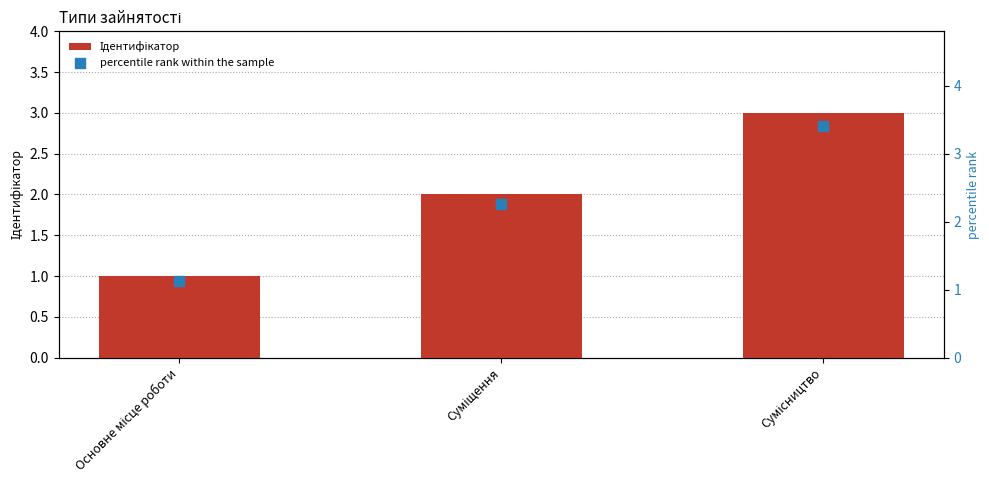

Which series reaches the minimum Y coordinate?

Ідентифікатор